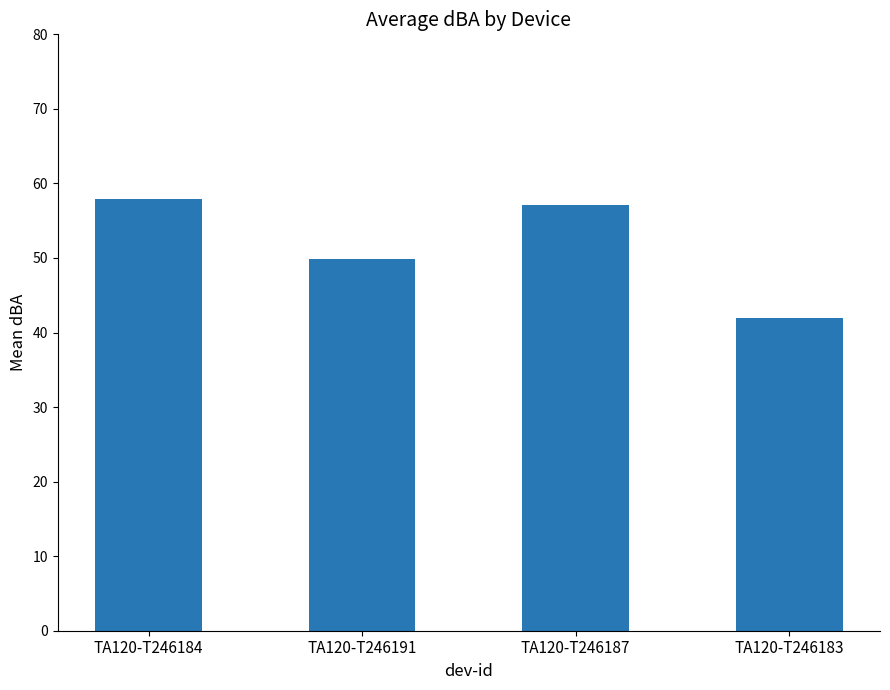

Which label corresponds to the largest value in the chart?

TA120-T246184